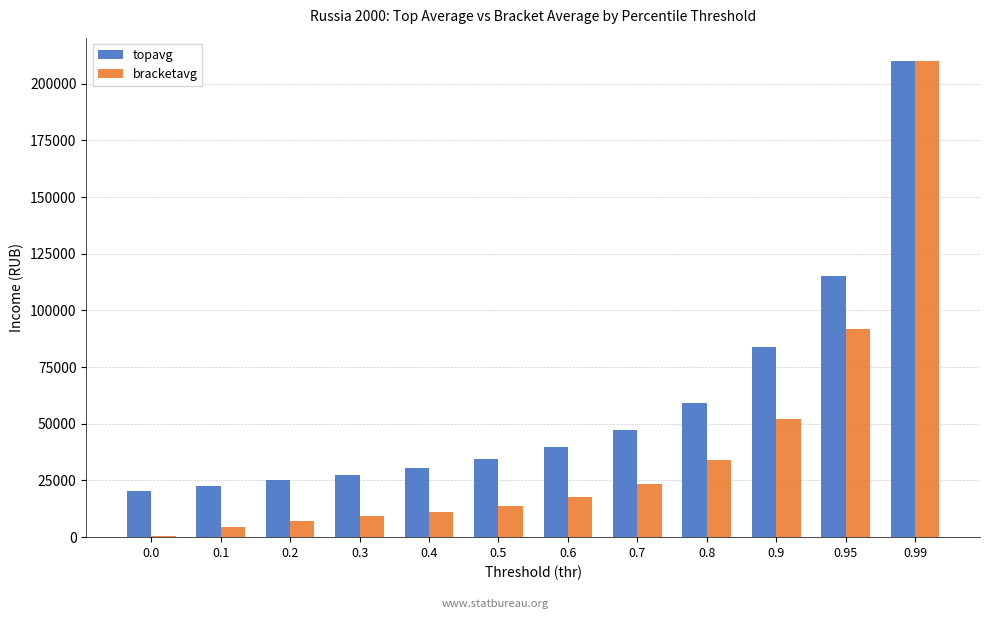

Which series has the widest spread of values?

bracketavg